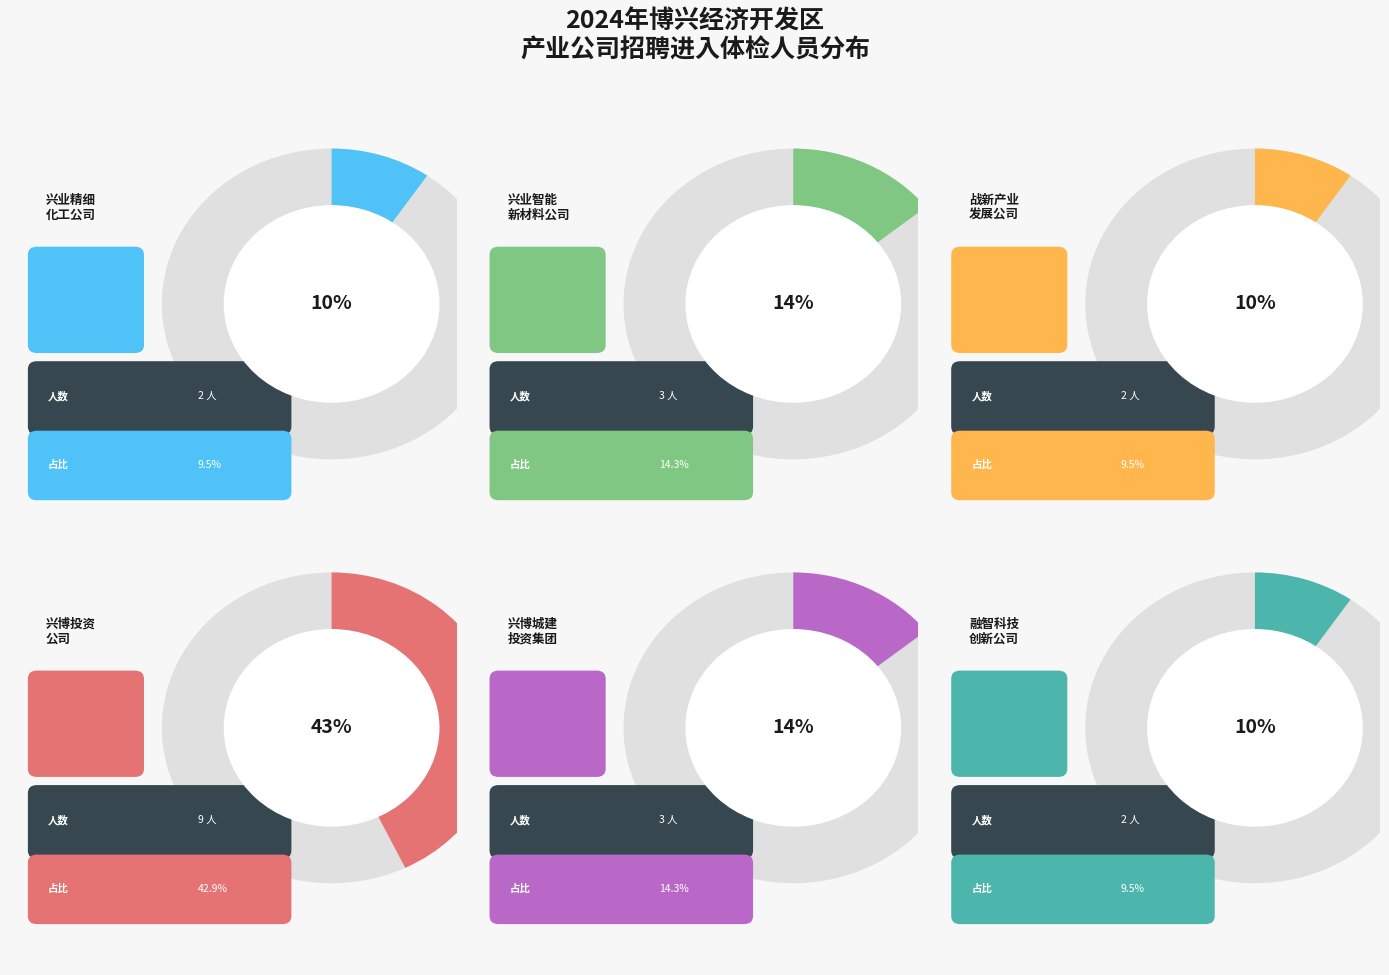

Which slice is the largest?

博兴兴博投资有限公司